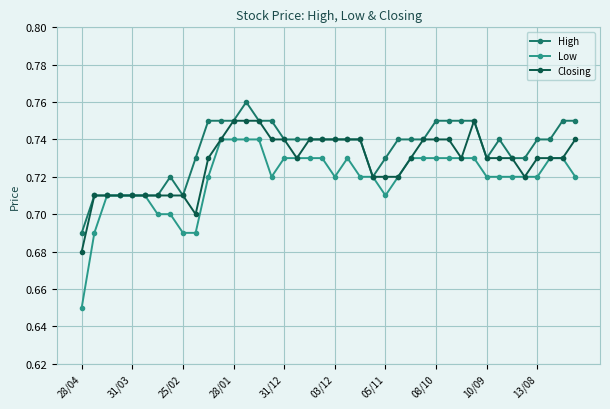

List the series in order of their peak value, lowest first.

Low, Closing, High